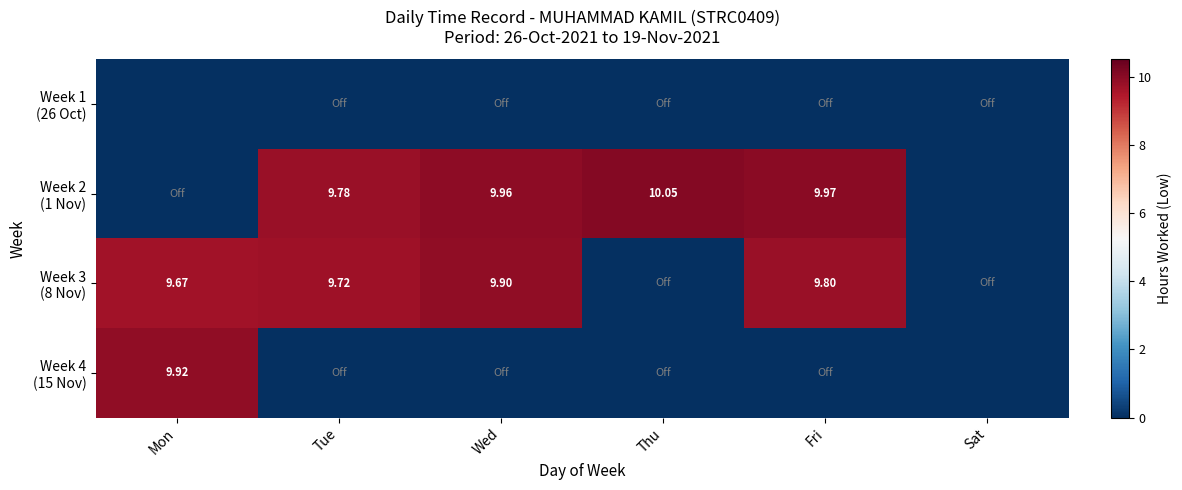

Which category has the lowest value in the Week 4 (15 Nov) series?

Tue